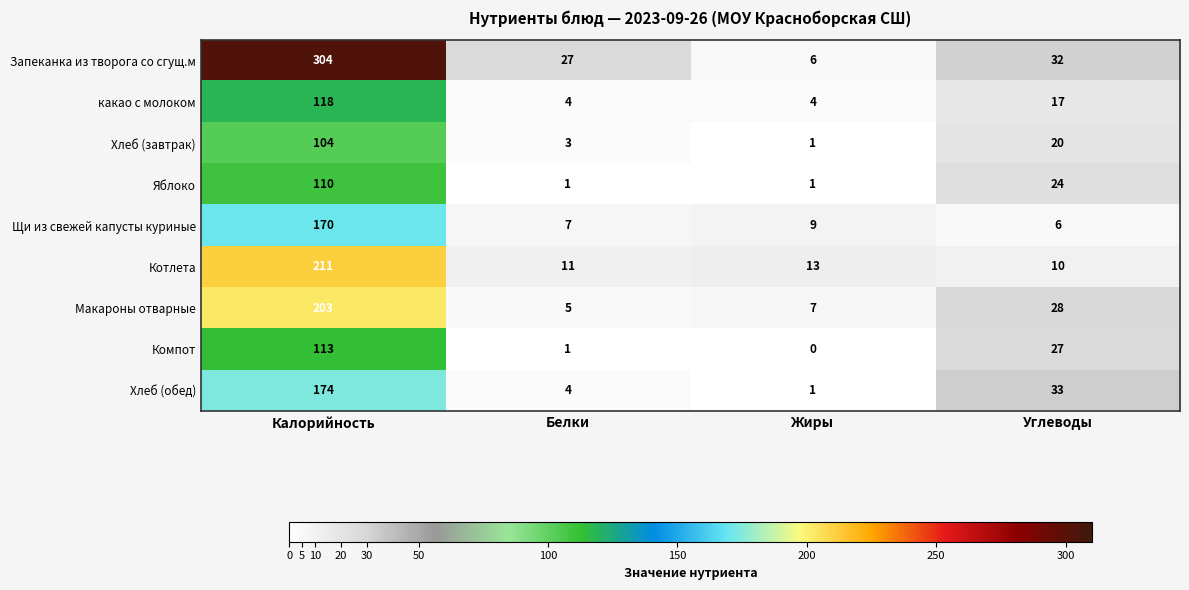

At which label does Щи из свежей капусты куриные first exceed 9?

Калорийность